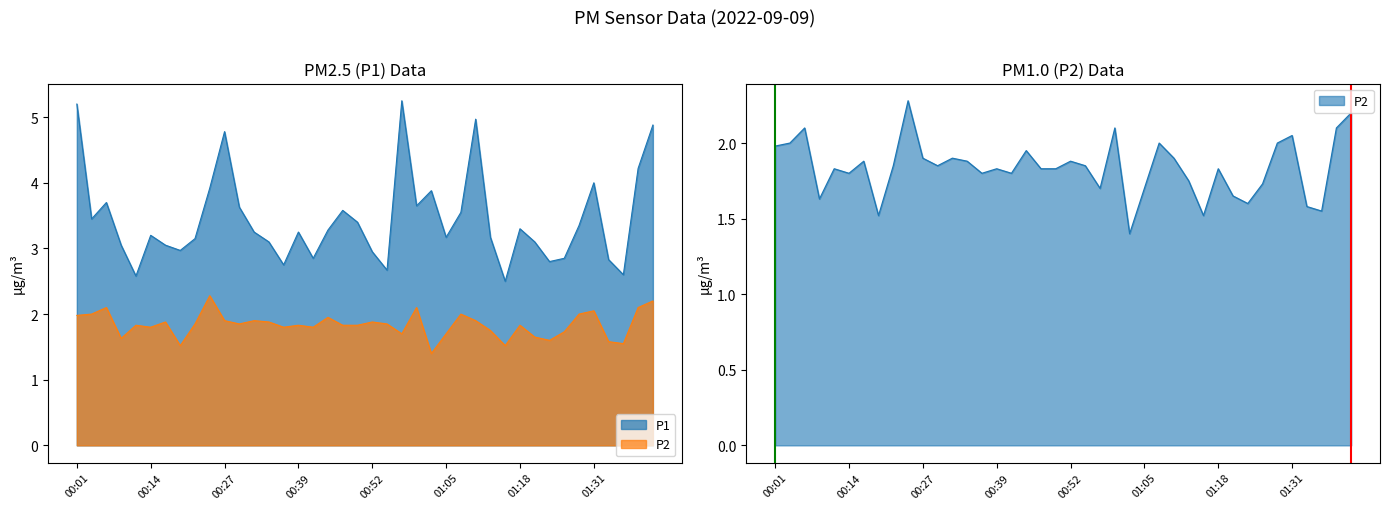

At which category does P1 reach its first local peak?

00:06